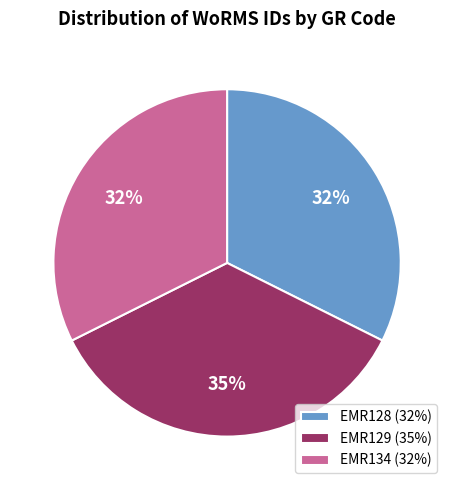

How many slices are in this pie chart?

3